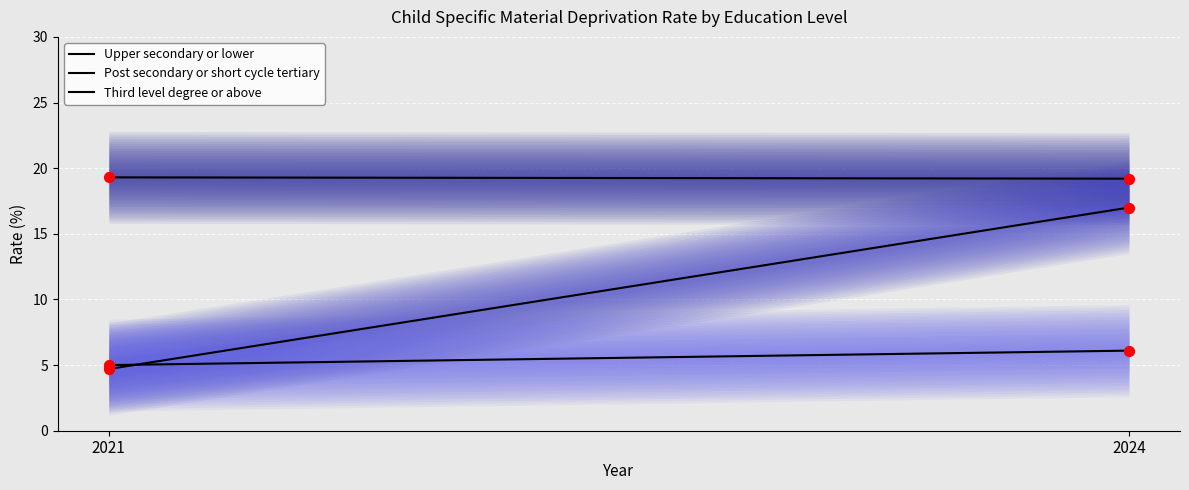

Which series contains the highest Y value?

Upper secondary or lower